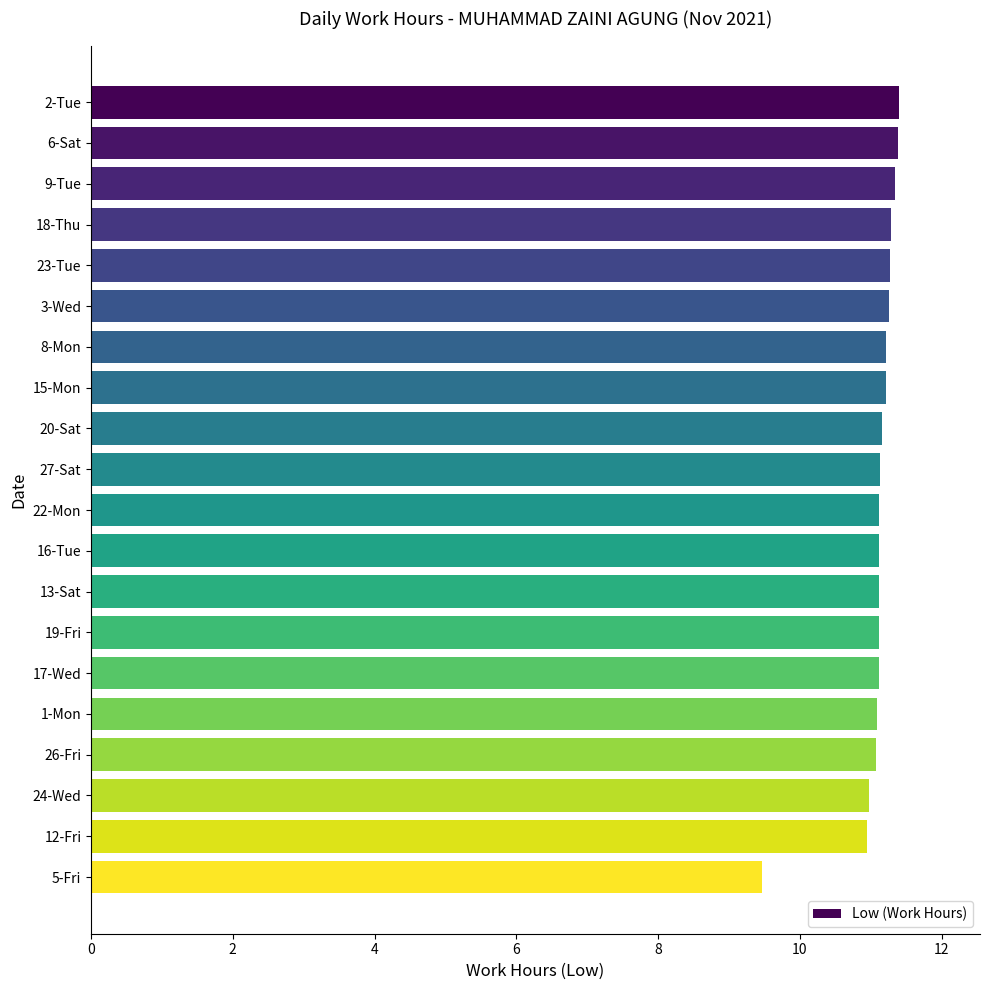

What is the label of the 7th bar from the bottom?

19-Fri